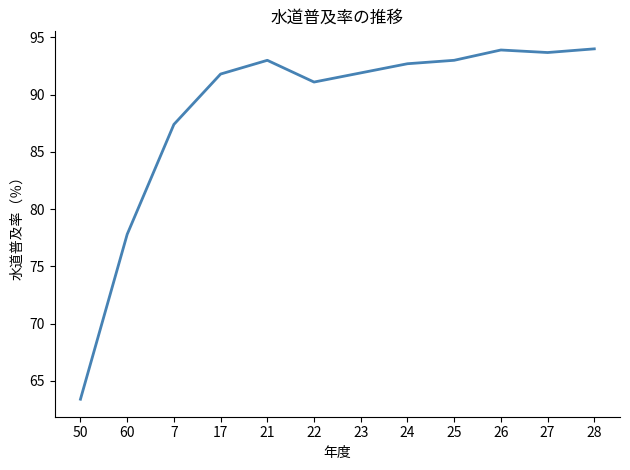

Is it true that the value at 28 is 27.2?

False